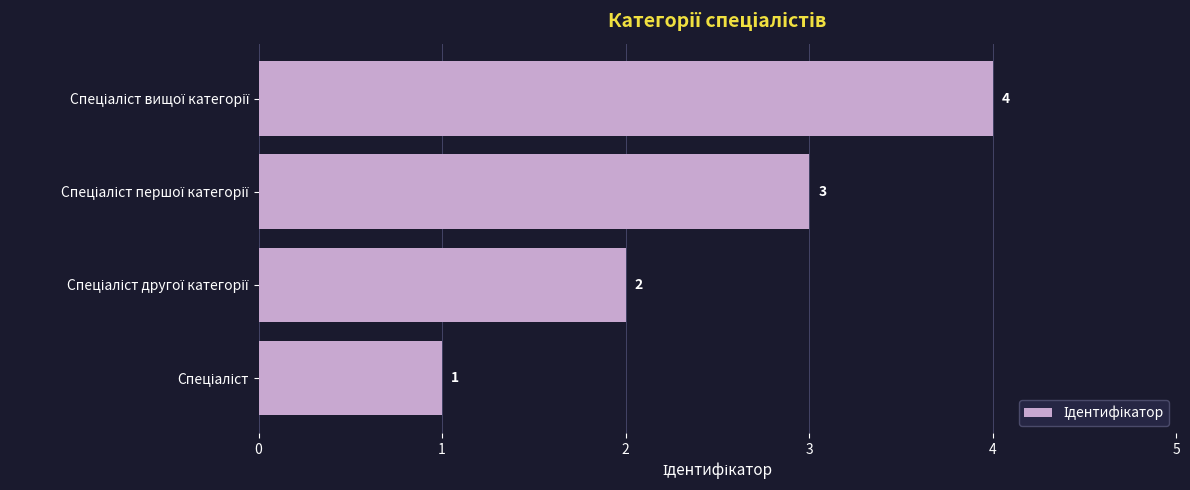

How many values are between 2 and 4?

3